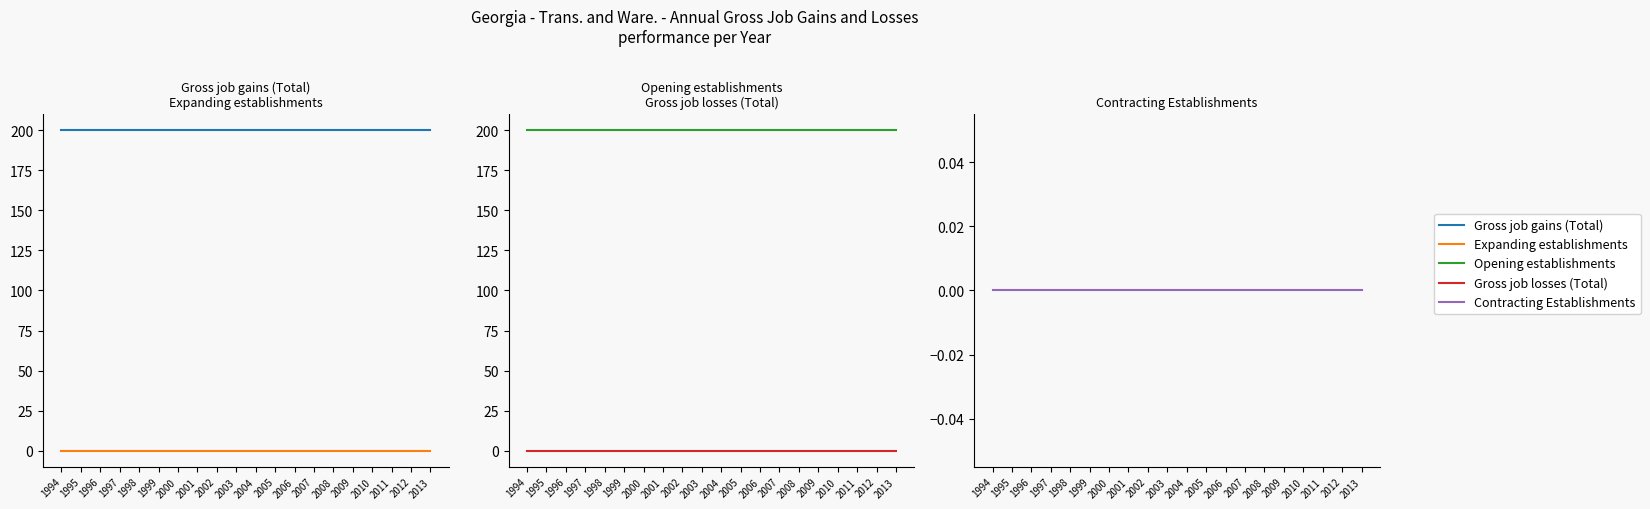

How many distinct data groups are displayed?

5